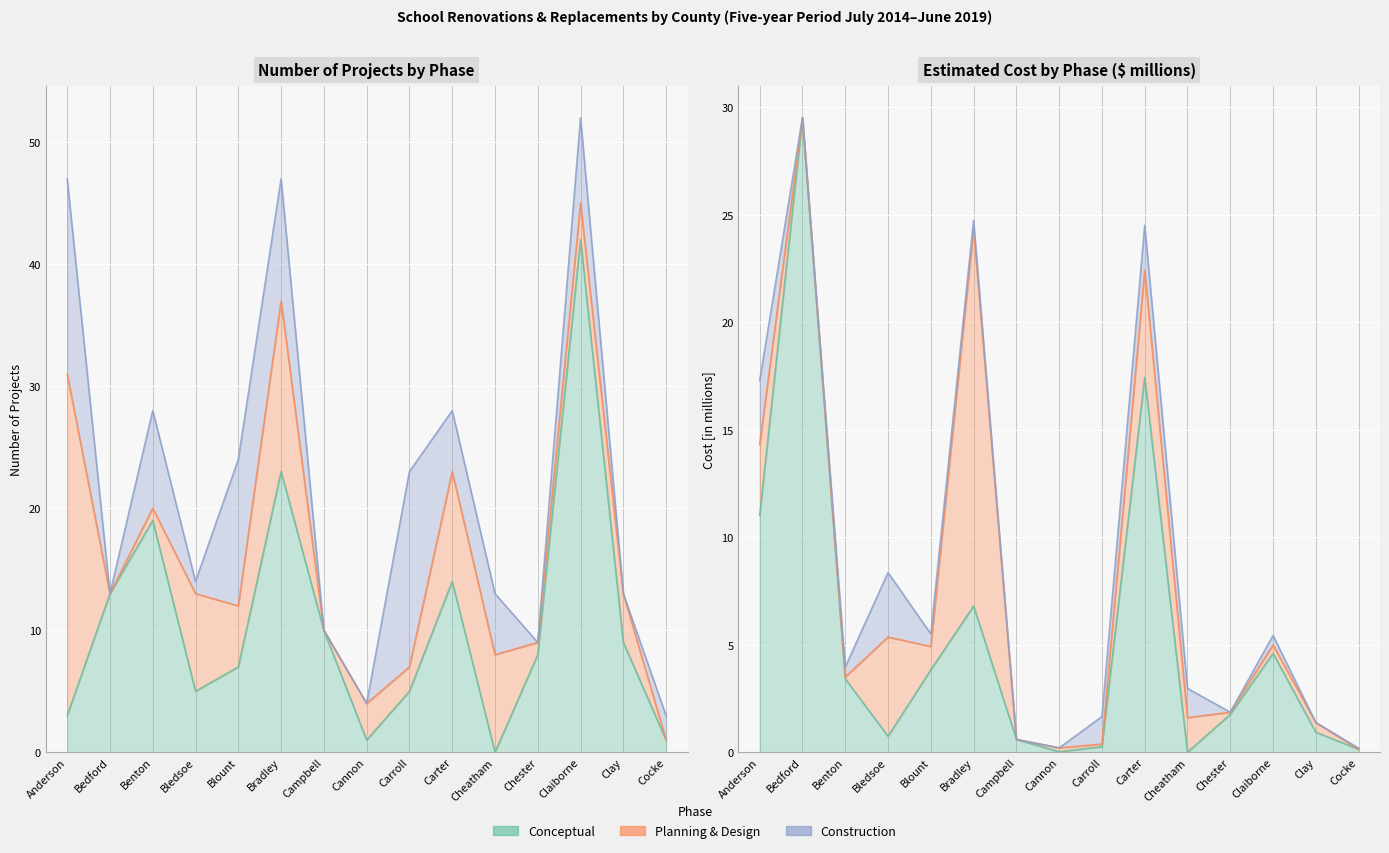

Count the number of data series in this chart.

6